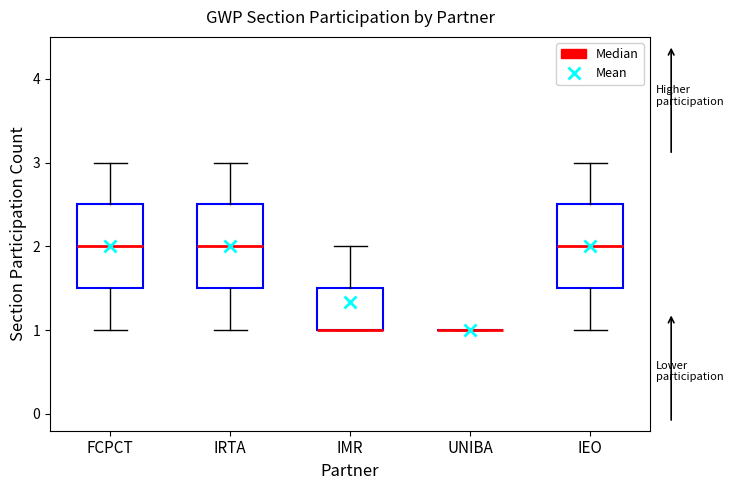

Reading left to right, read every box against the y-axis: the position of its median line, the range the box covers, and the ends of its whiskers. The values are not printed on the chart, so give them approximately, as read against the axis.

FCPCT: median 2.0, box 1.5 to 2.5, whiskers 1.0 to 3.0
IRTA: median 2.0, box 1.5 to 2.5, whiskers 1.0 to 3.0
IMR: median 1.0 (drawn on the box's lower edge), box 1.0 to 1.5, whiskers 1.0 to 2.0
UNIBA: box collapsed to a line at 1.0, whiskers 1.0 to 1.0
IEO: median 2.0, box 1.5 to 2.5, whiskers 1.0 to 3.0